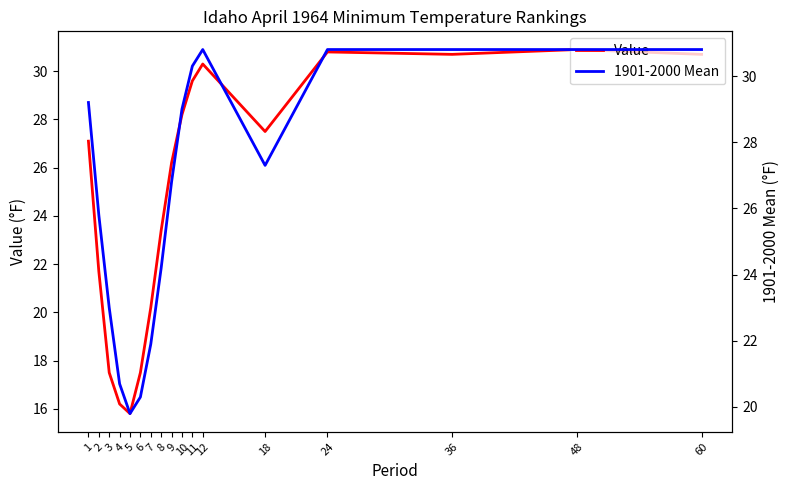

Reading left to right, extract all data points from this chart.

Value: 27.1	21.7	17.5	16.2	15.8	17.5	20.2	23.4	26.2	28.2	29.6	30.3	27.5	30.8	30.7	30.9	30.7
1901-2000 Mean: 29.2	25.8	23.0	20.7	19.8	20.3	21.9	24.2	26.8	29.0	30.3	30.8	27.3	30.8	30.8	30.8	30.8